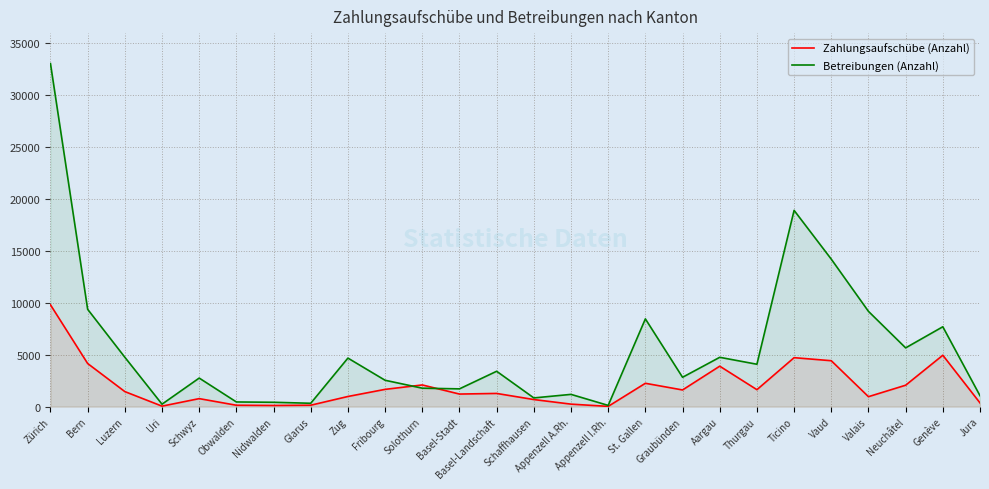

What is the difference between the Zahlungsaufschübe (Anzahl) values at Thurgau and Bern?

2522